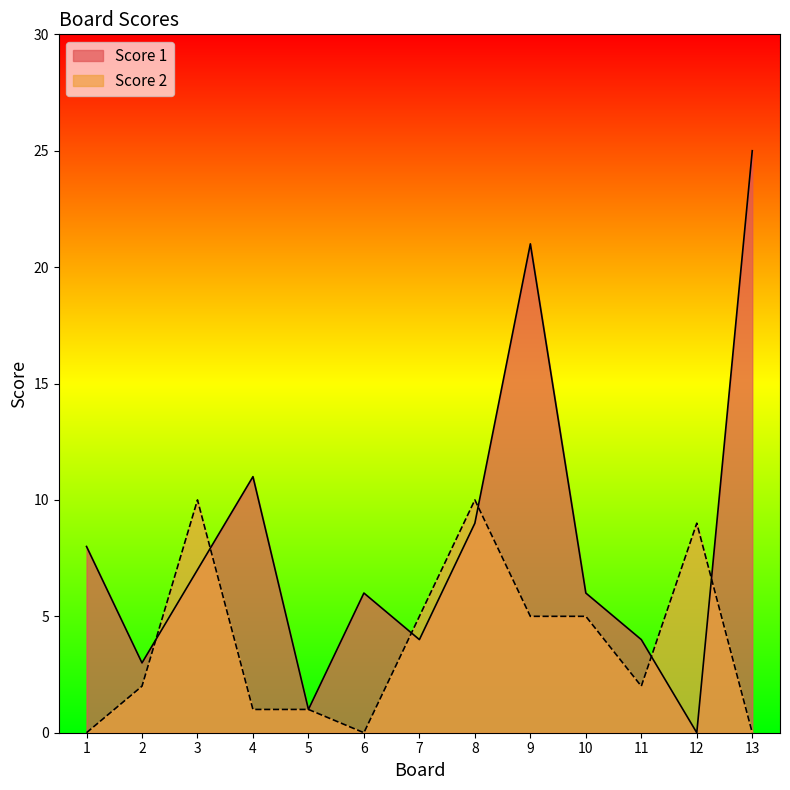

What are all the series names shown in the legend?

Score 1, Score 2